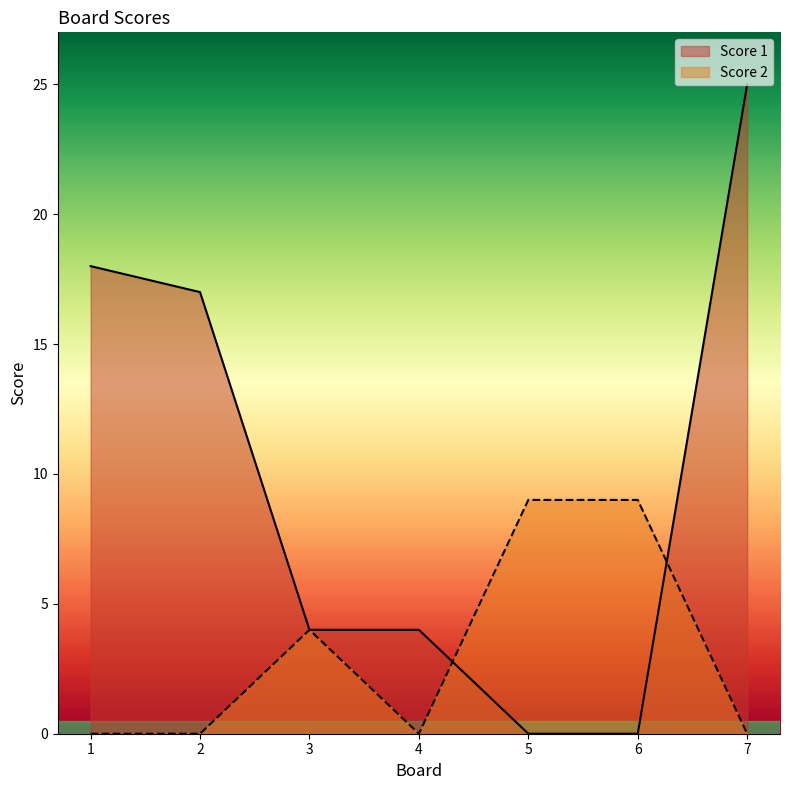

How many values in the Score 1 series are below 4?

2